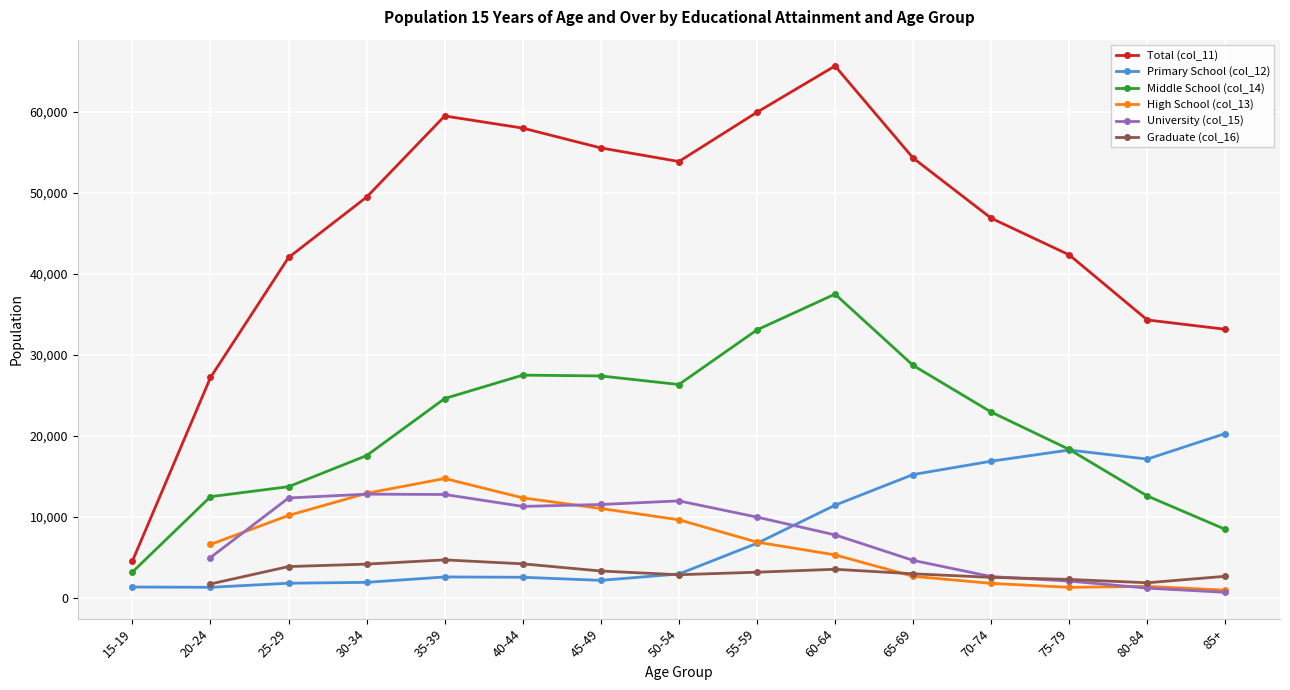

The value of University (col_15) at 30-34 is 19378.7. True or false?

False